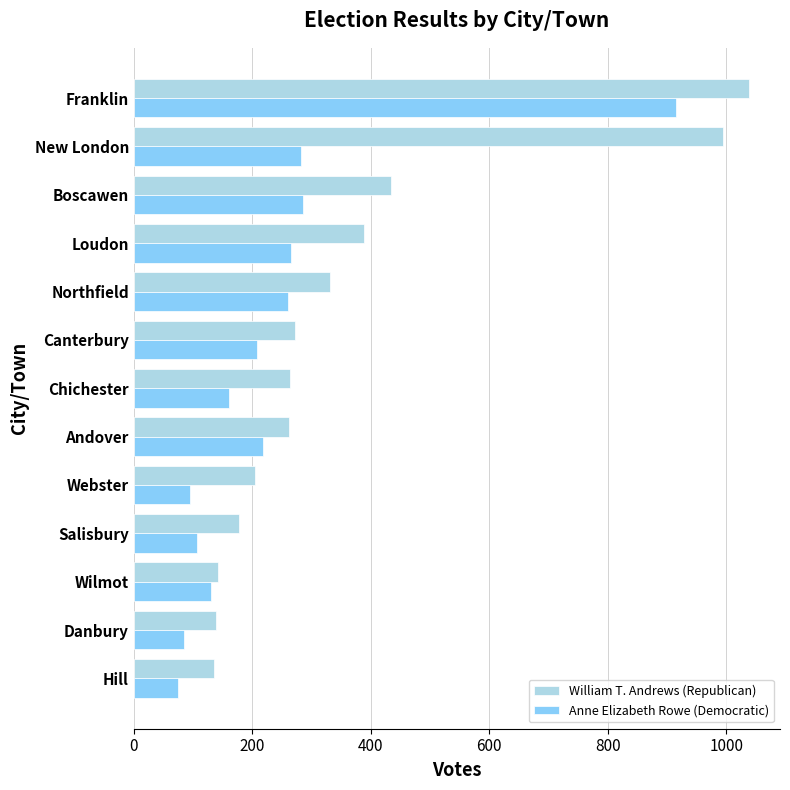

What is the difference between the second highest and minimum values in the Anne Elizabeth Rowe (Democratic) series?

212